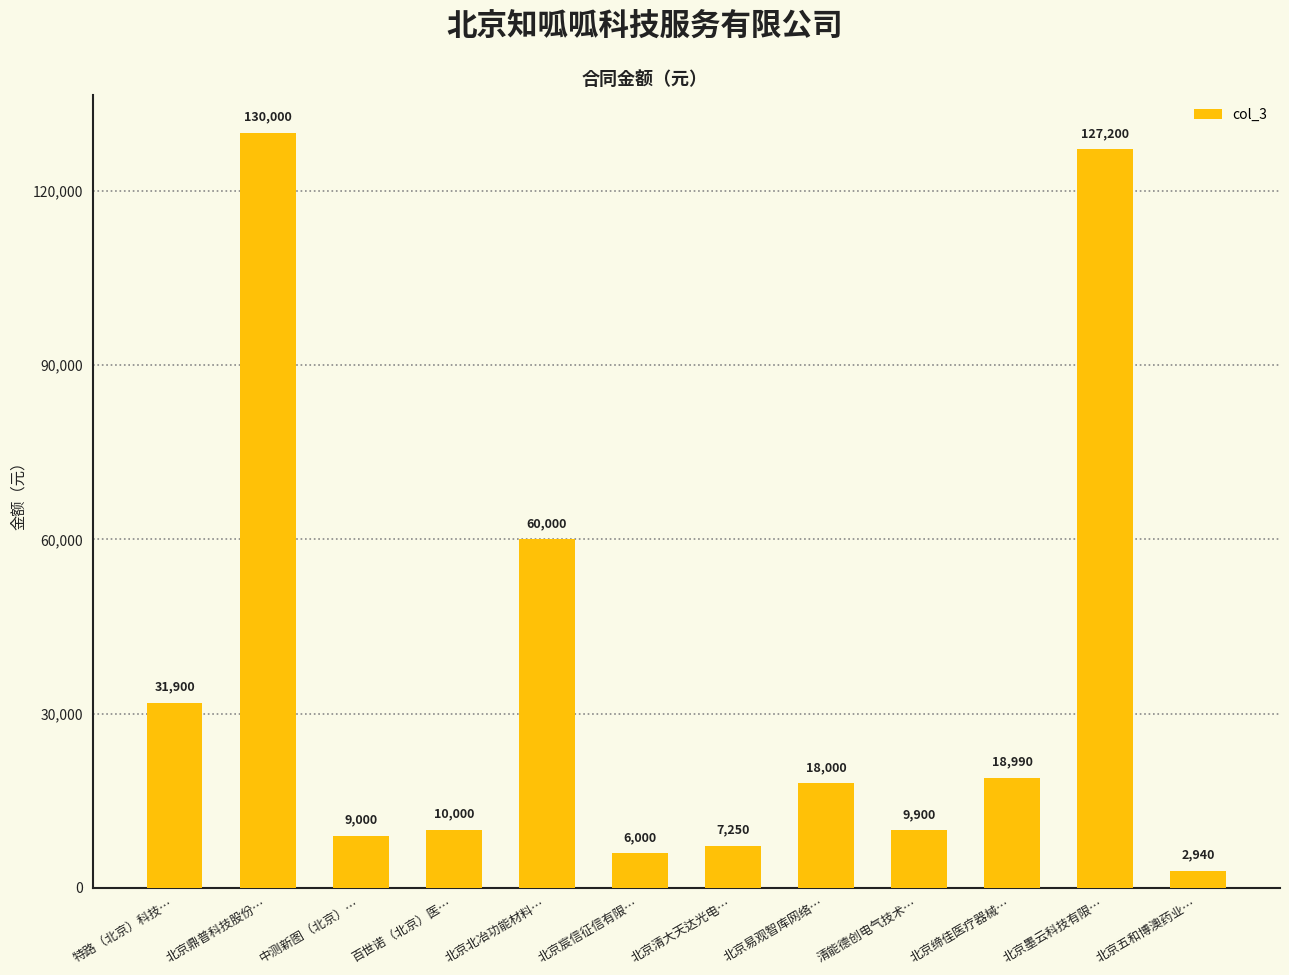

What is the sum of all values?

431180